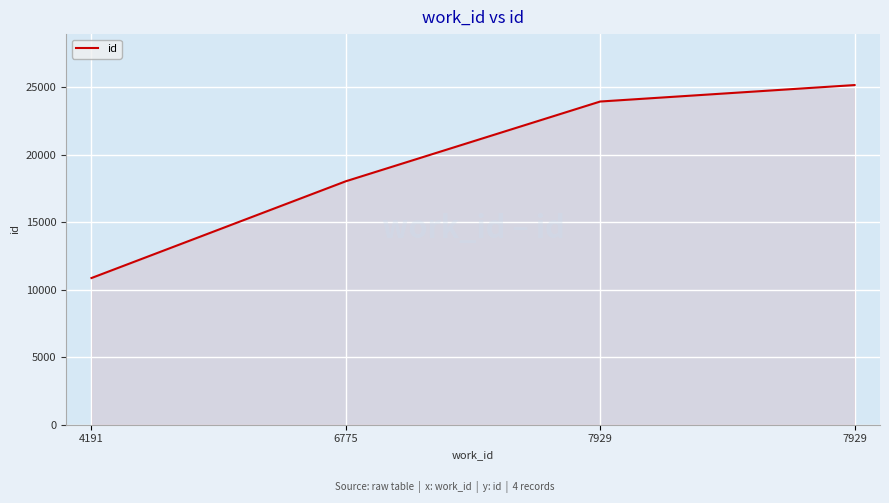

Count the number of categories in the chart.

4